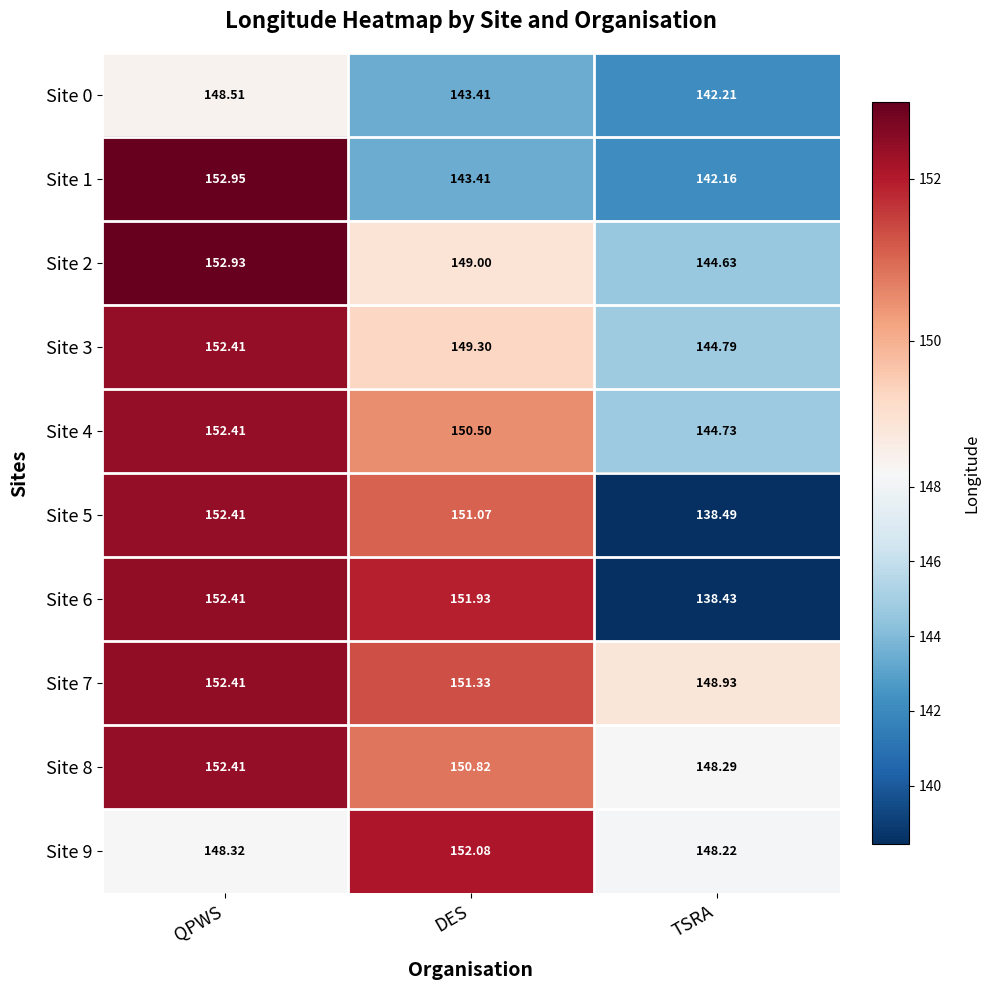

Is the value of Site 3 at TSRA greater than the value of Site 6 at DES?

No